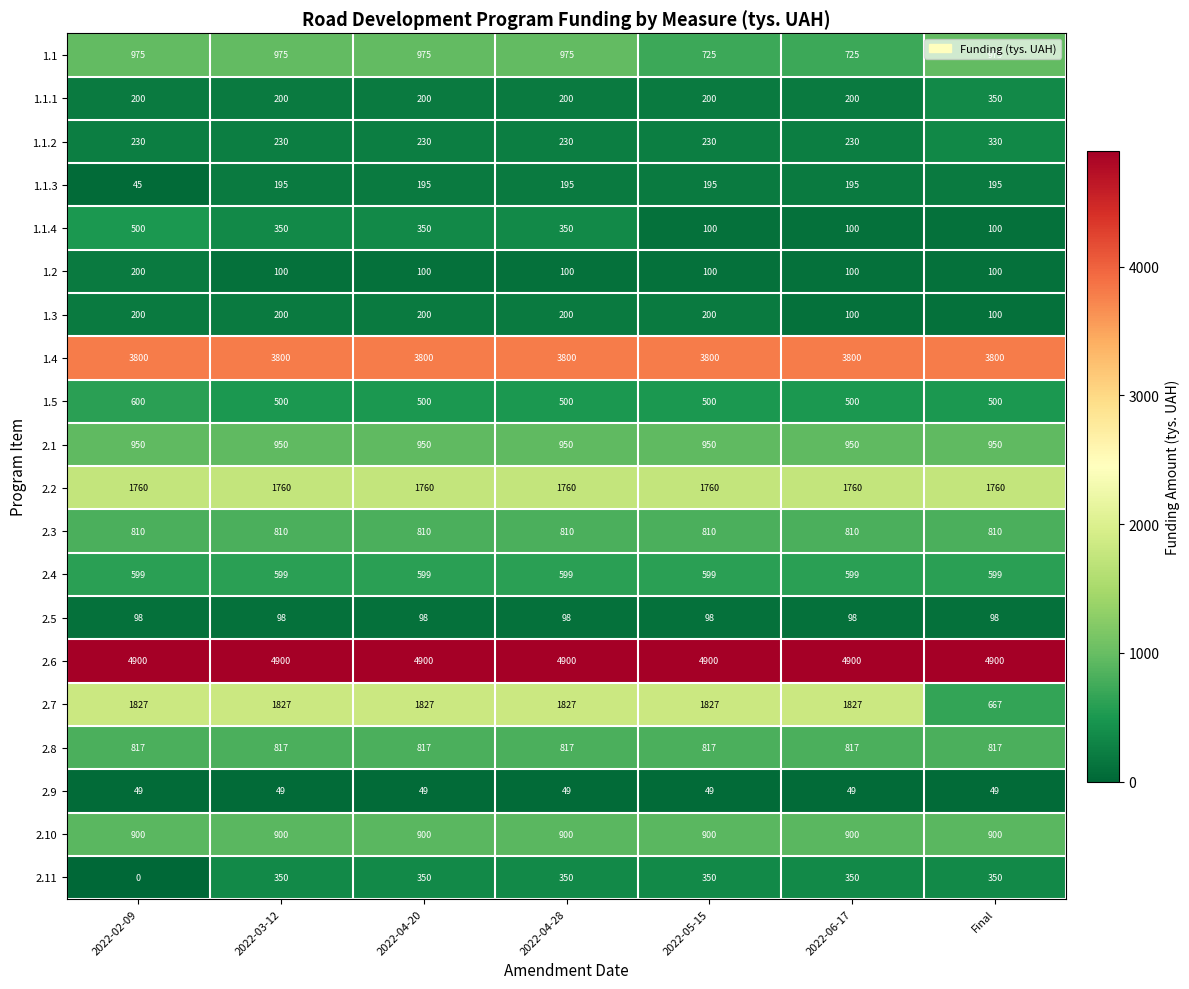

What is the difference between the maximum and minimum values in the 1.5 series?

100